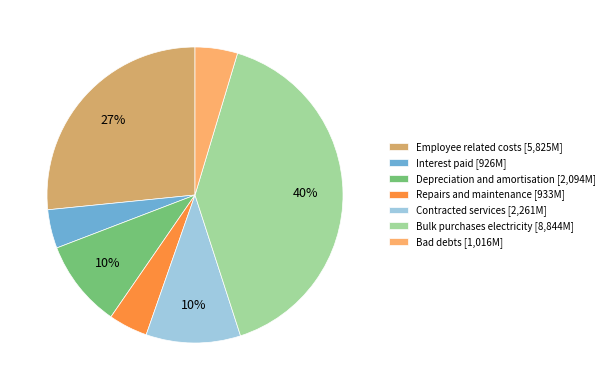

What is the ratio of the value at Bulk purchases electricity [8,844M] to the value at Employee related costs [5,825M]?

1.5